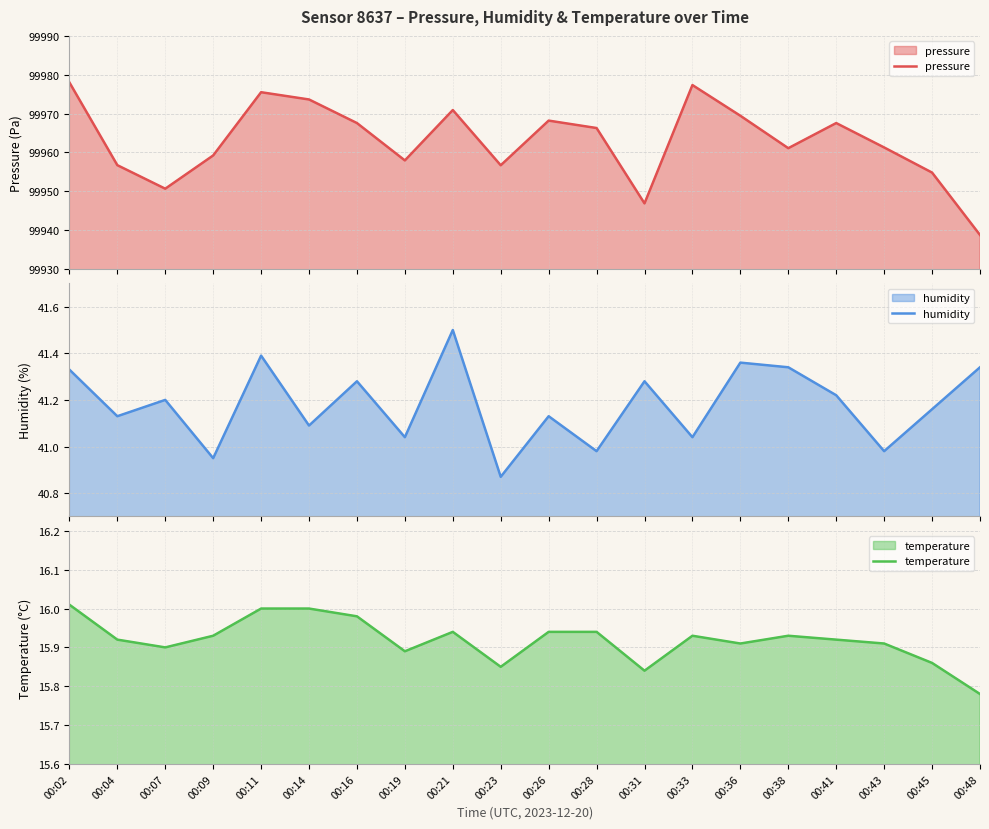

How many values in the pressure series exceed 99966?

10